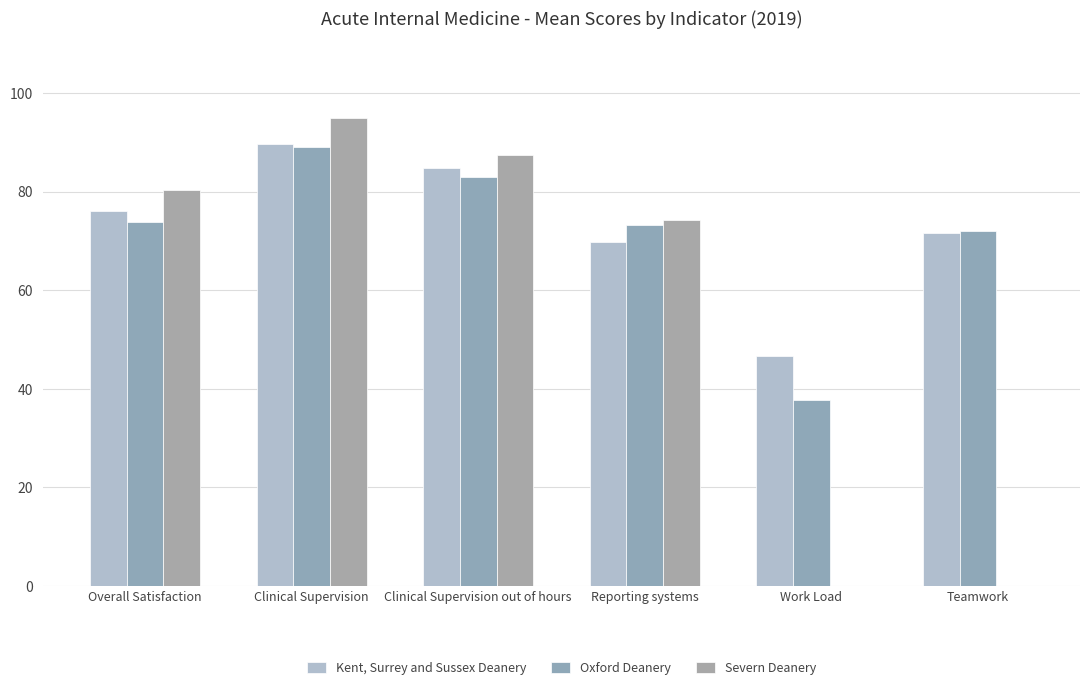

How many distinct data groups are displayed?

3